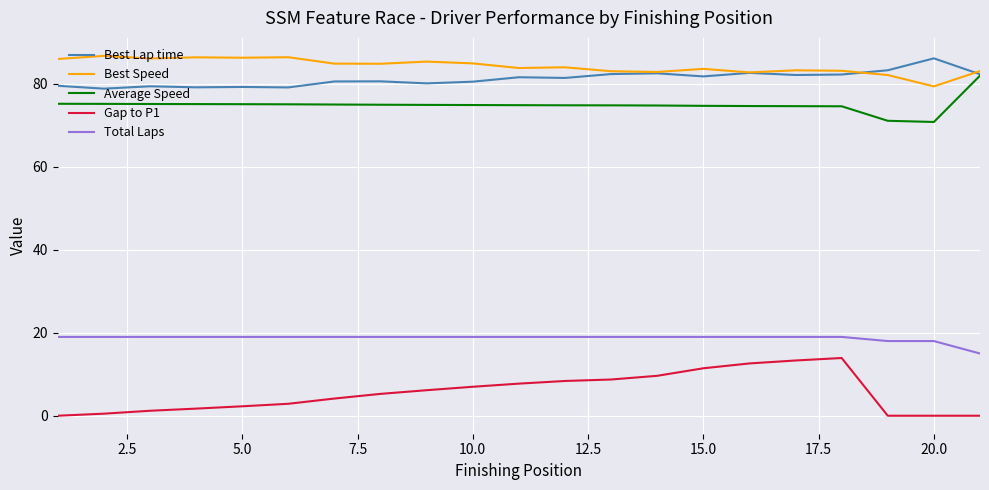

What is the minimum value for Best Lap time?

78.8